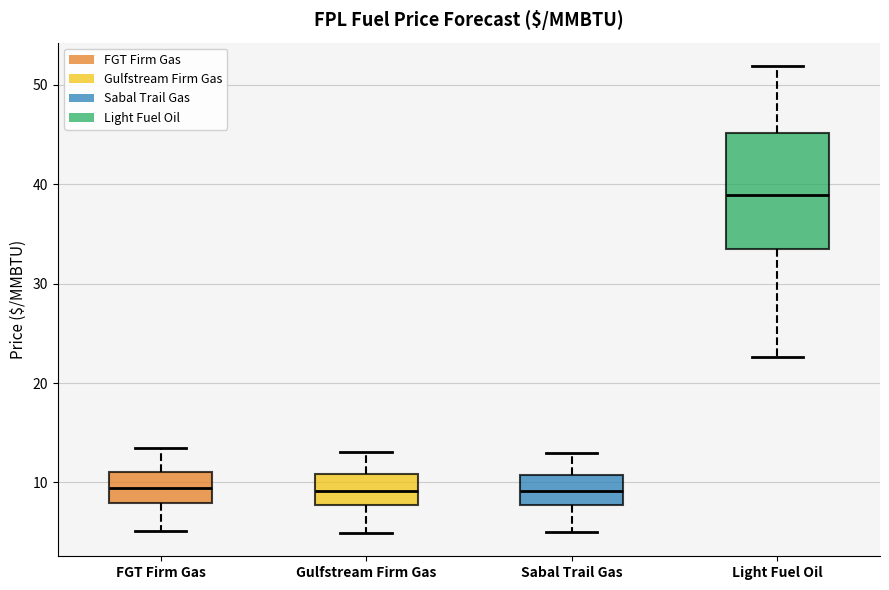

Reading left to right, transcribe this box plot: for each box, give where its median line is, the range the box spans, and where its two whiskers end, as read against the y-axis. The values are not printed on the chart, so give them approximately, as read against the axis.

FGT Firm Gas: median 9, box 8 to 11, whiskers 5 to 13
Gulfstream Firm Gas: median 9, box 8 to 11, whiskers 5 to 13
Sabal Trail Gas: median 9, box 8 to 11, whiskers 5 to 13
Light Fuel Oil: median 39, box 33 to 45, whiskers 23 to 52